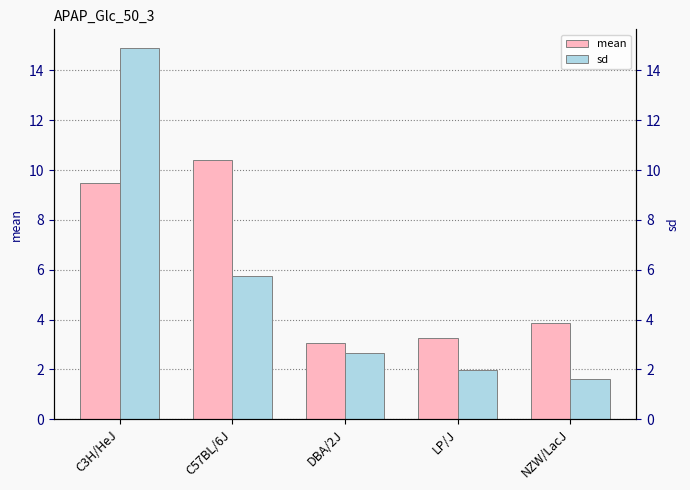

Reading left to right, what are all the values shown in this chart?

mean: 9.5	10.4	3.0	3.3	3.9
sd: 14.9	5.7	2.7	2.0	1.6